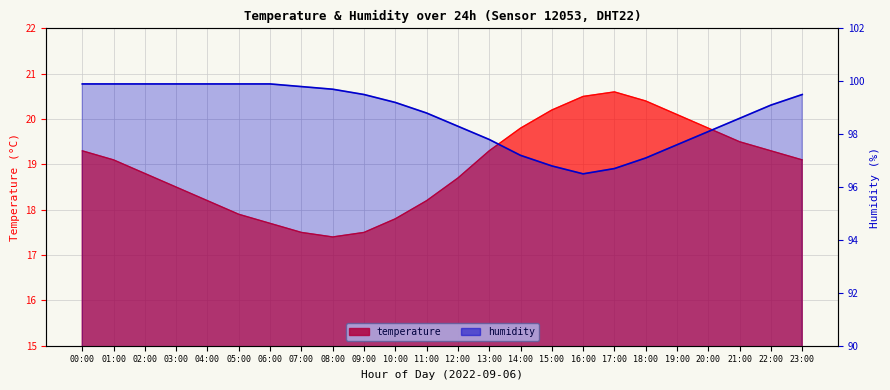

Where is humidity nearest to the value 98?

20:00